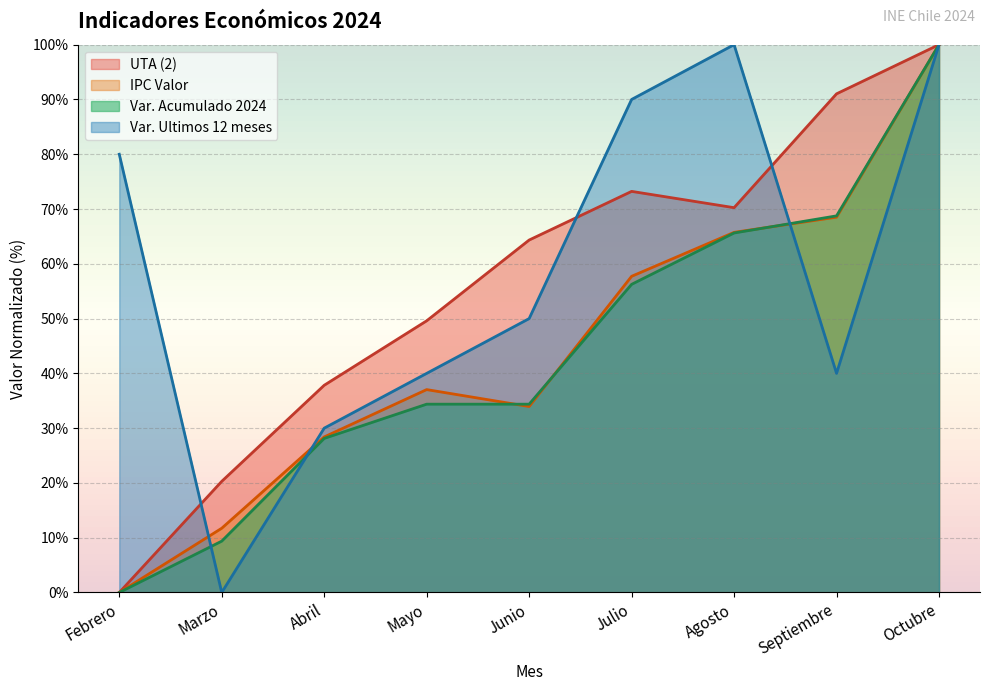

Reading right to left, transcribe all the data shown in this chart.

UTA (2): 100.0	91.0	70.2	73.2	64.3	49.6	37.8	20.3	0.0
IPC Valor: 100.0	68.5	65.7	57.7	34.0	37.0	28.4	11.7	0.0
Var. Acumulado 2024: 100.0	68.8	65.6	56.2	34.4	34.4	28.1	9.4	0.0
Var. Ultimos 12 meses: 100.0	40.0	100.0	90.0	50.0	40.0	30.0	0.0	80.0